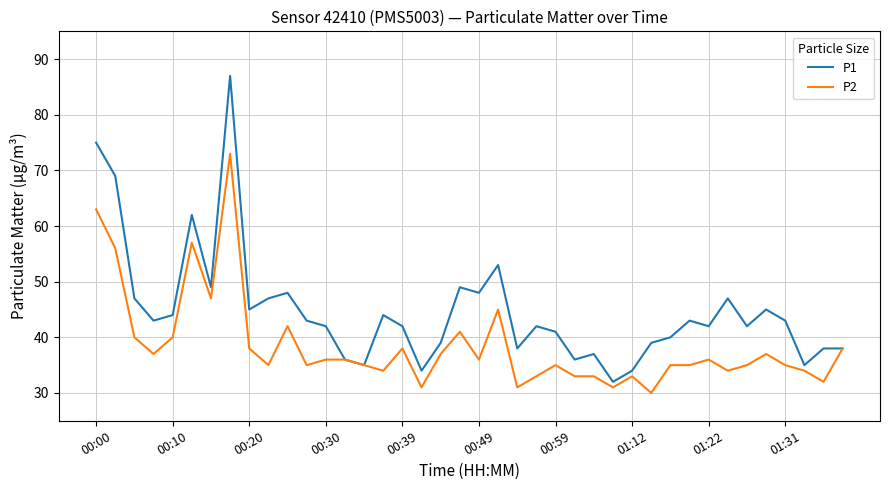

Which series has the largest range (max minus min)?

P1